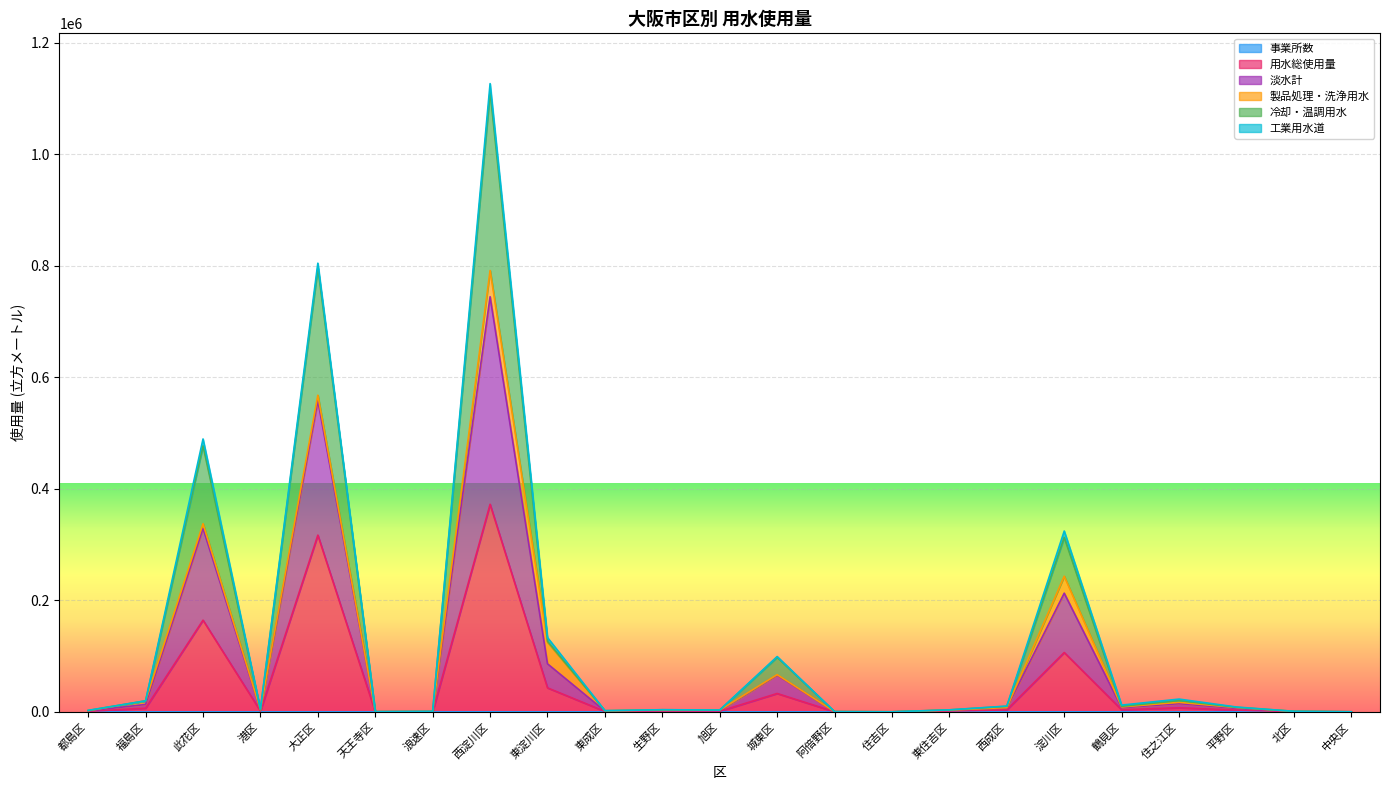

The value of 冷却・温調用水 at 北区 is 360. True or false?

False